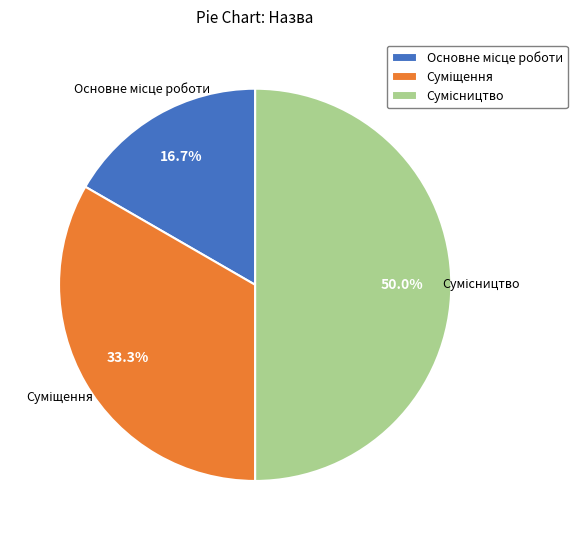

To the nearest percent, what is the average slice percentage?

33%